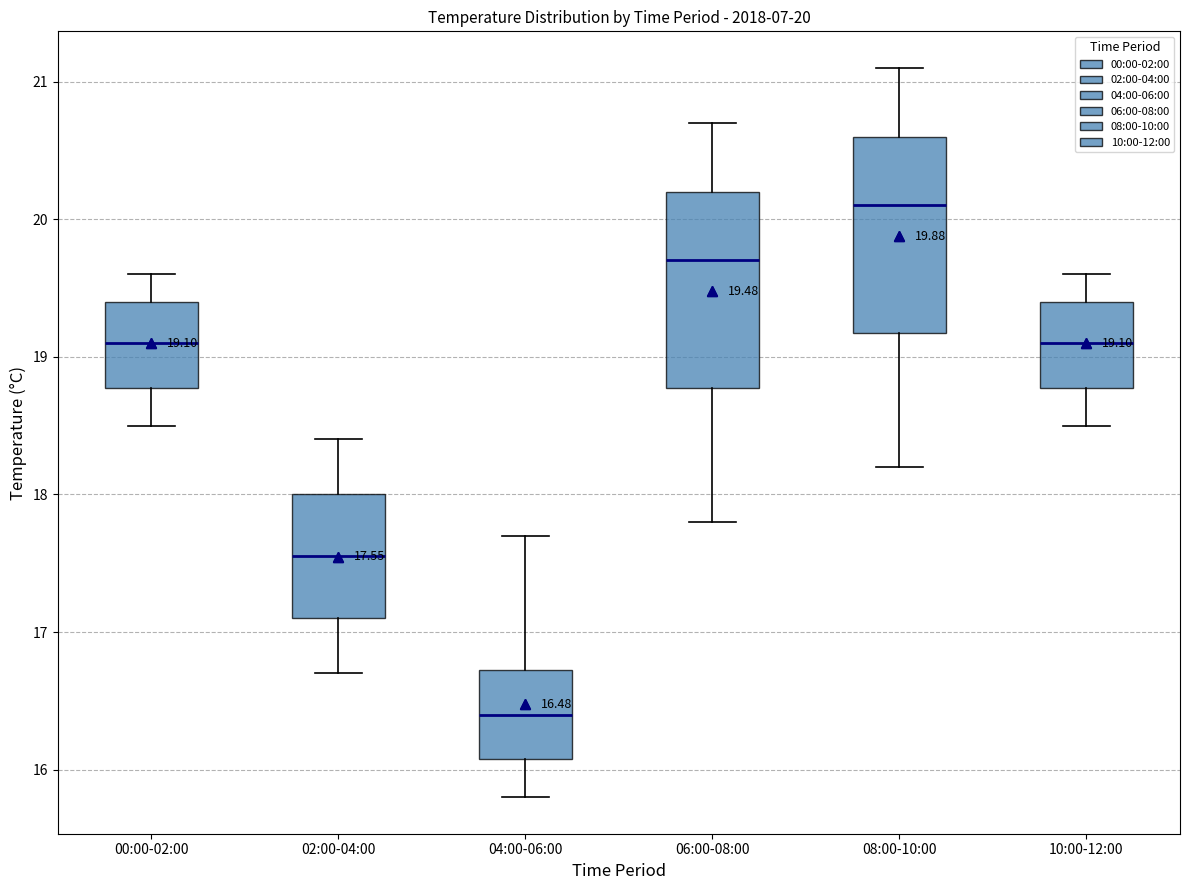

Which box's median line is the highest?

08:00-10:00